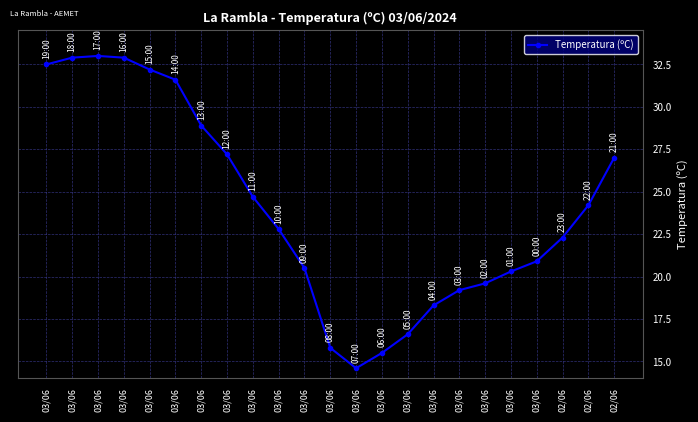

The chart shows a value of 28.9 at 03/06. True or false?

True